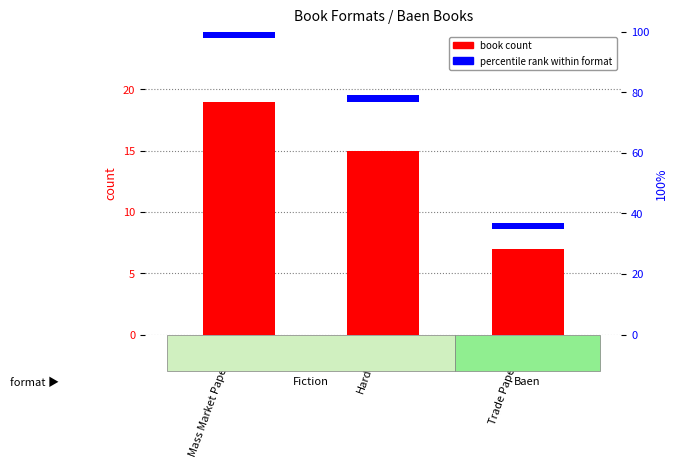

What is the highest value of the count series?

19